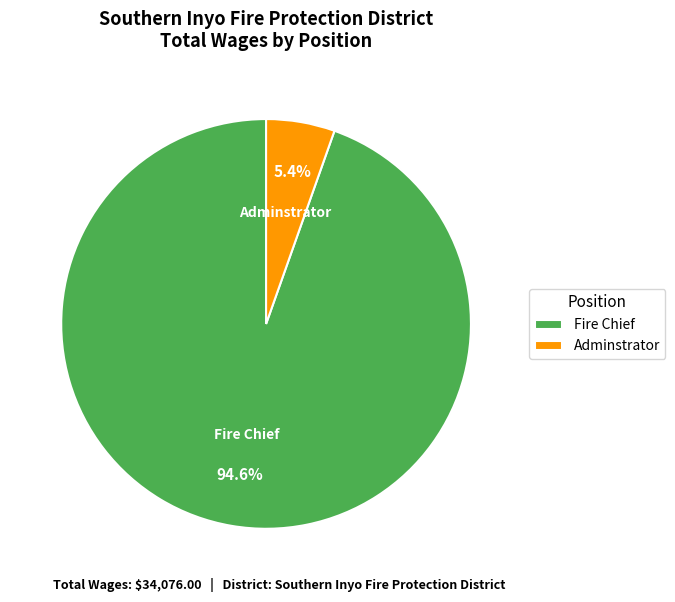

Rank the categories by value from lowest to highest.

Adminstrator, Fire Chief